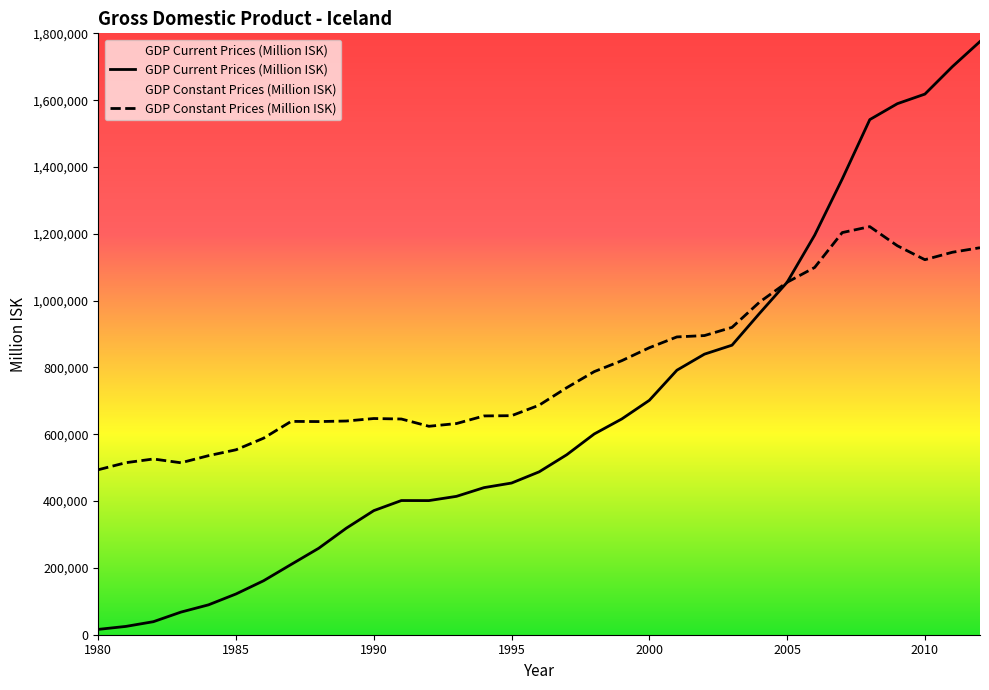

At which category does the chart reach its peak across all series?

2012